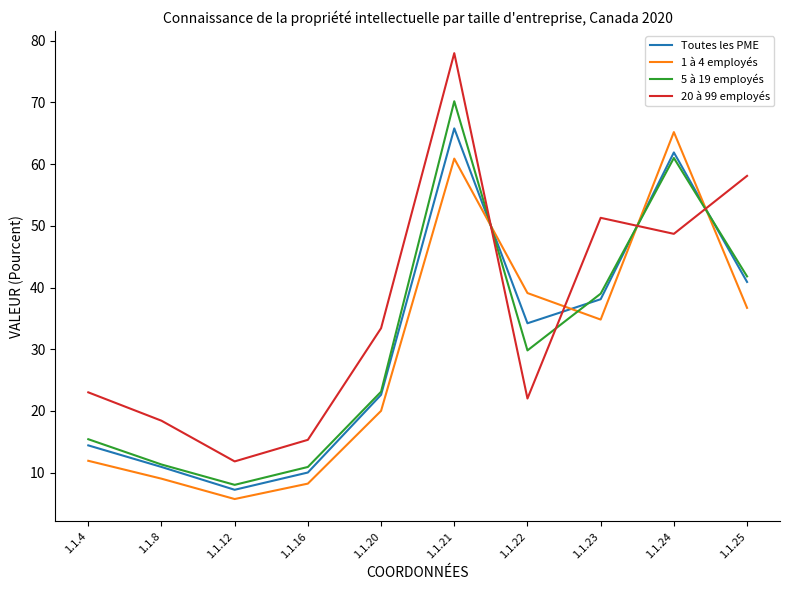

Which series has the largest total across all categories?

20 à 99 employés